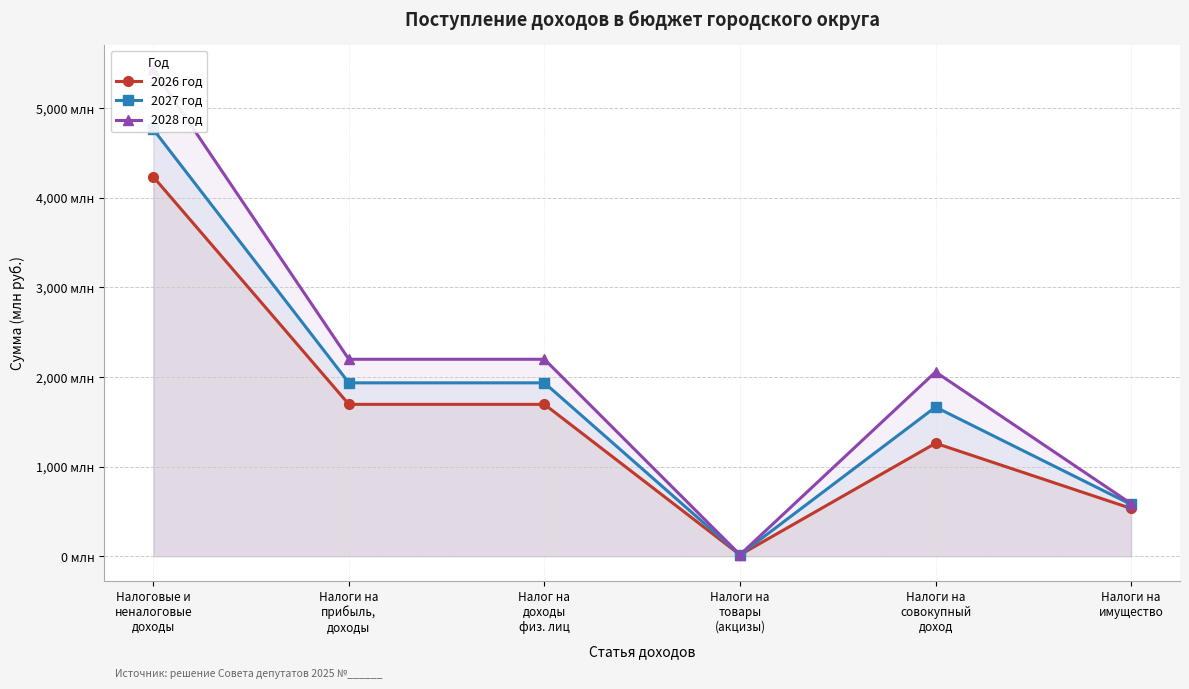

Does the chart have visible grid lines?

Yes